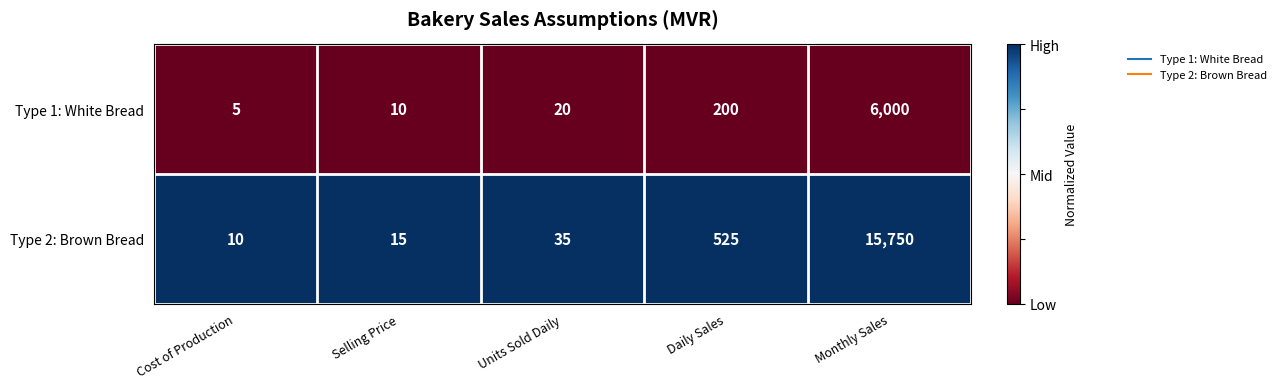

Reading right to left, transcribe all the data shown in this chart.

Type 1: White Bread: Monthly Sales=6000	Daily Sales=200	Units Sold Daily=20	Selling Price=10	Cost of Production=5
Type 2: Brown Bread: Monthly Sales=15750	Daily Sales=525	Units Sold Daily=35	Selling Price=15	Cost of Production=10